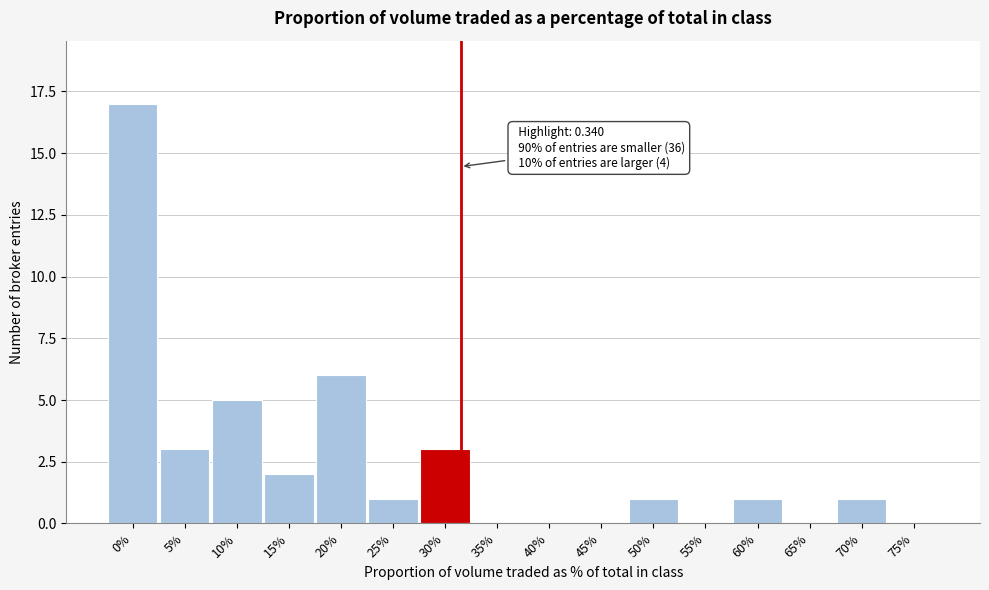

Reading right to left, what are all the values shown in this chart?

75%=0	70%=1	65%=0	60%=1	55%=0	50%=1	45%=0	40%=0	35%=0	30%=3	25%=1	20%=6	15%=2	10%=5	5%=3	0%=17